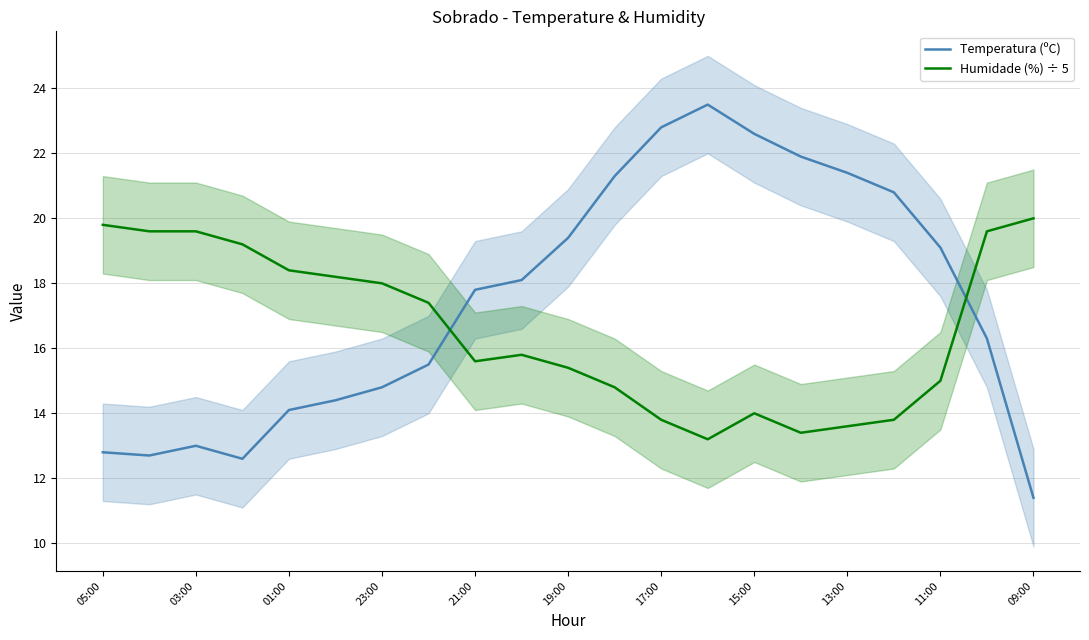

How many series are shown in this chart?

2